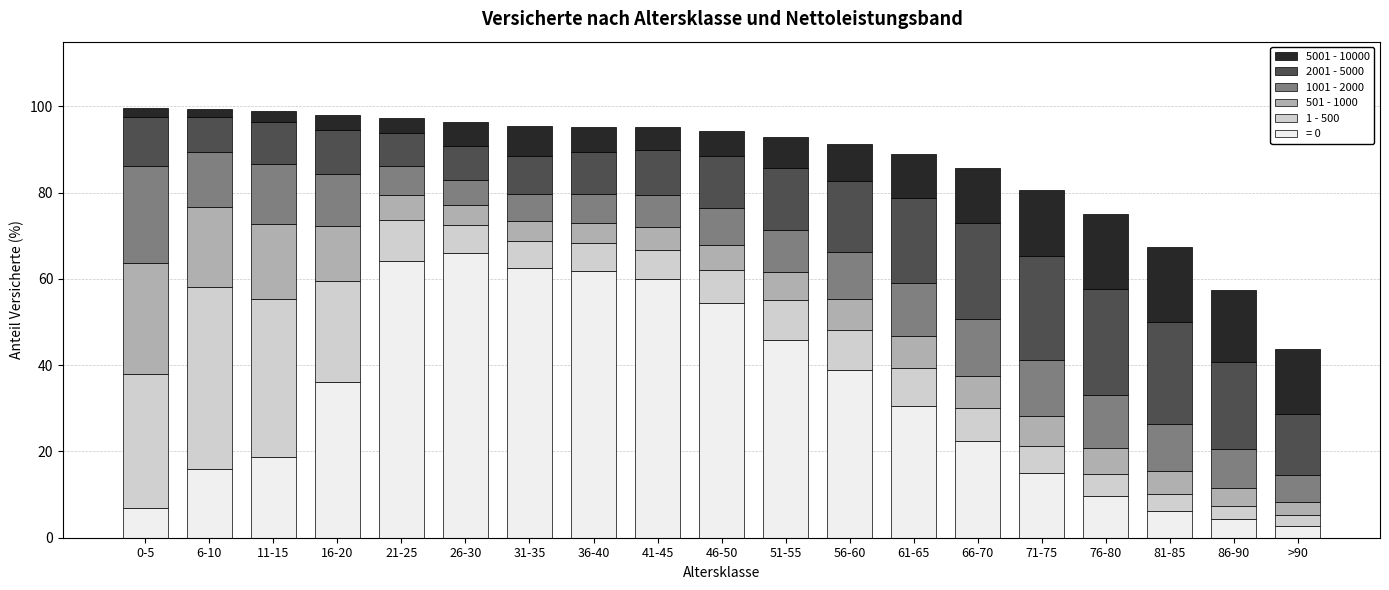

What is the maximum value for = 0?

66.0